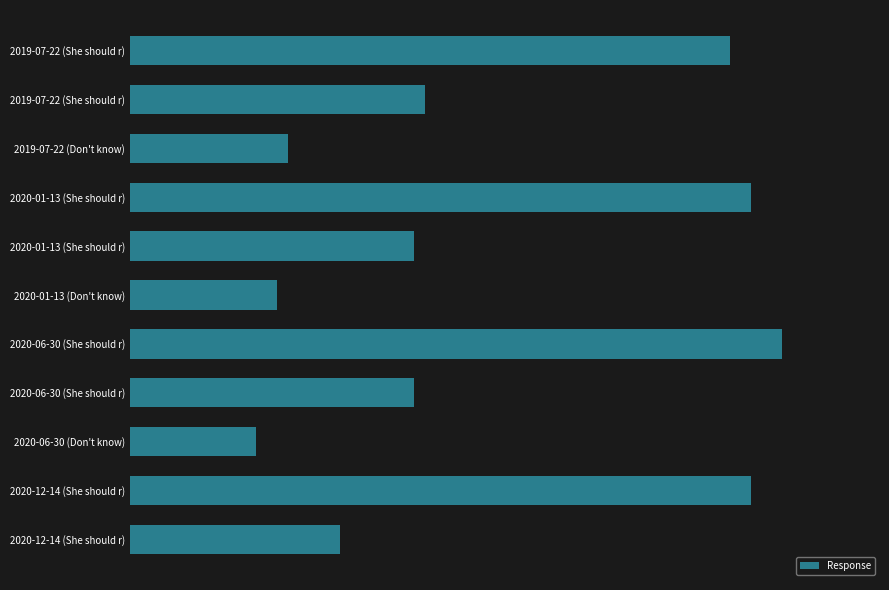

What is the average value?

0.3